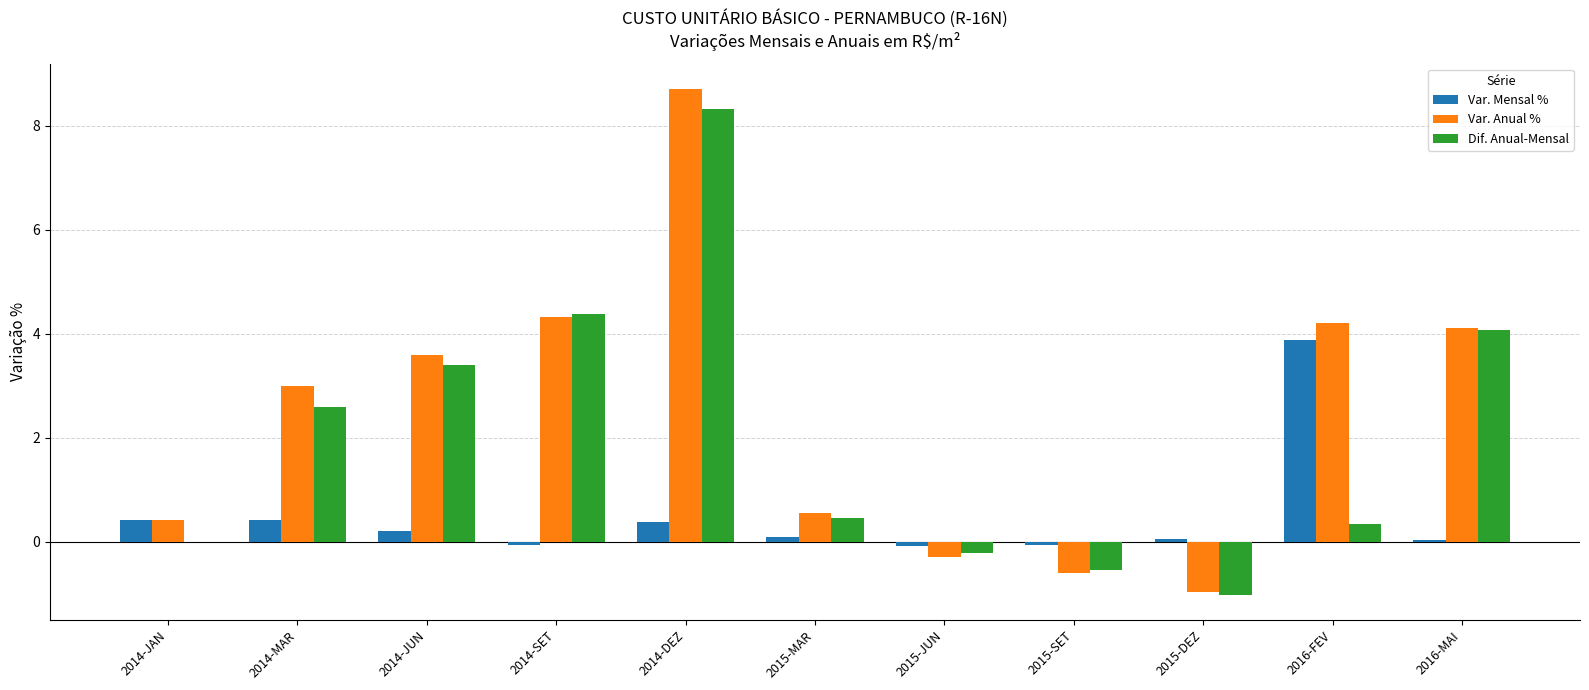

What is the sum of all Var. Anual % values?

27.1